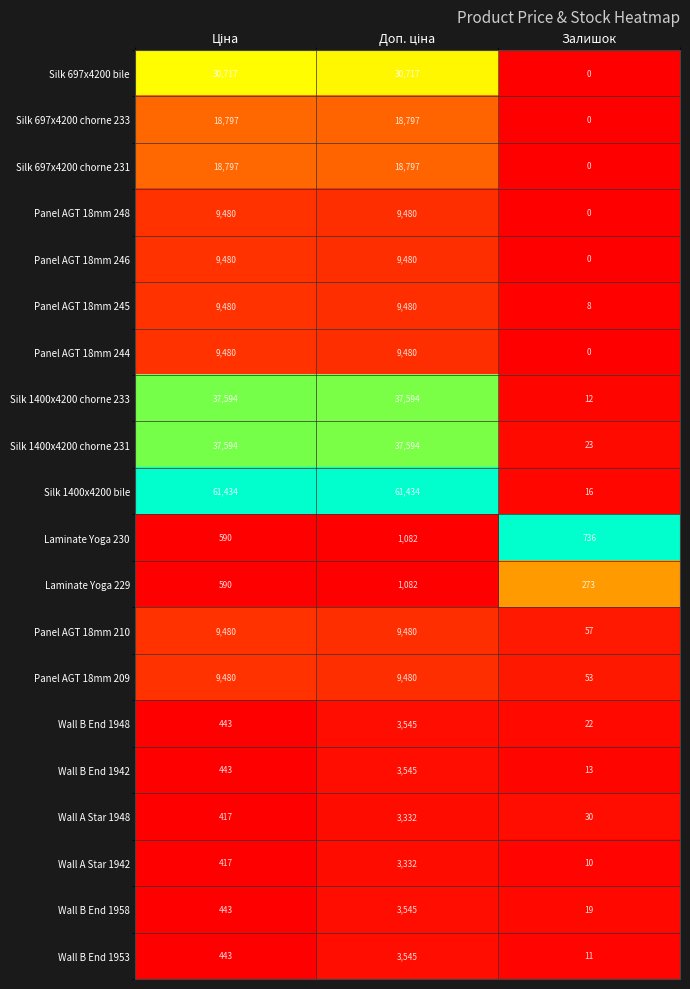

What is the sum of all Silk 1400x4200 chorne 231 values?

75211